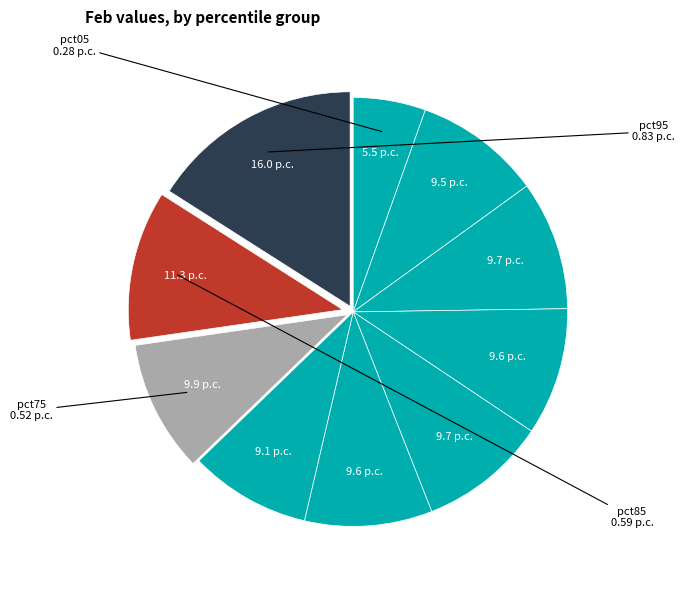

How many slices are in this pie chart?

10